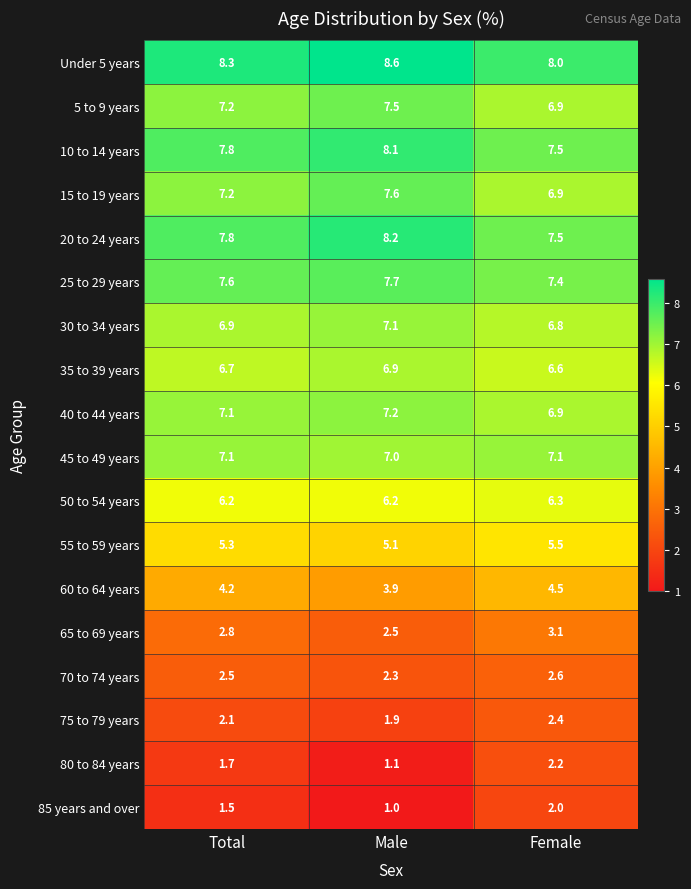

Count the number of categories in the chart.

3